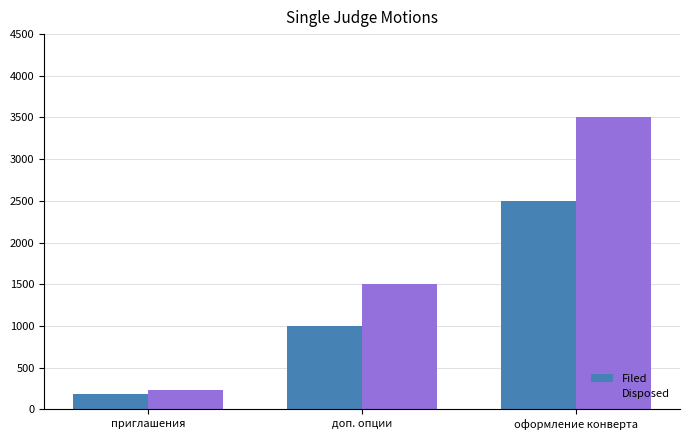

Is it true that Disposed equals 329 at доп. опции?

False